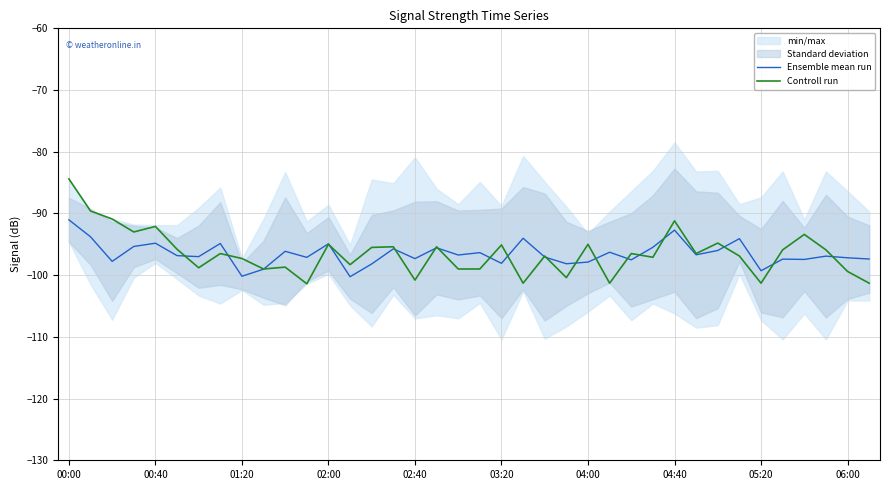

What is the value of the Ensemble mean run point at the 26th from the left?

-96.3